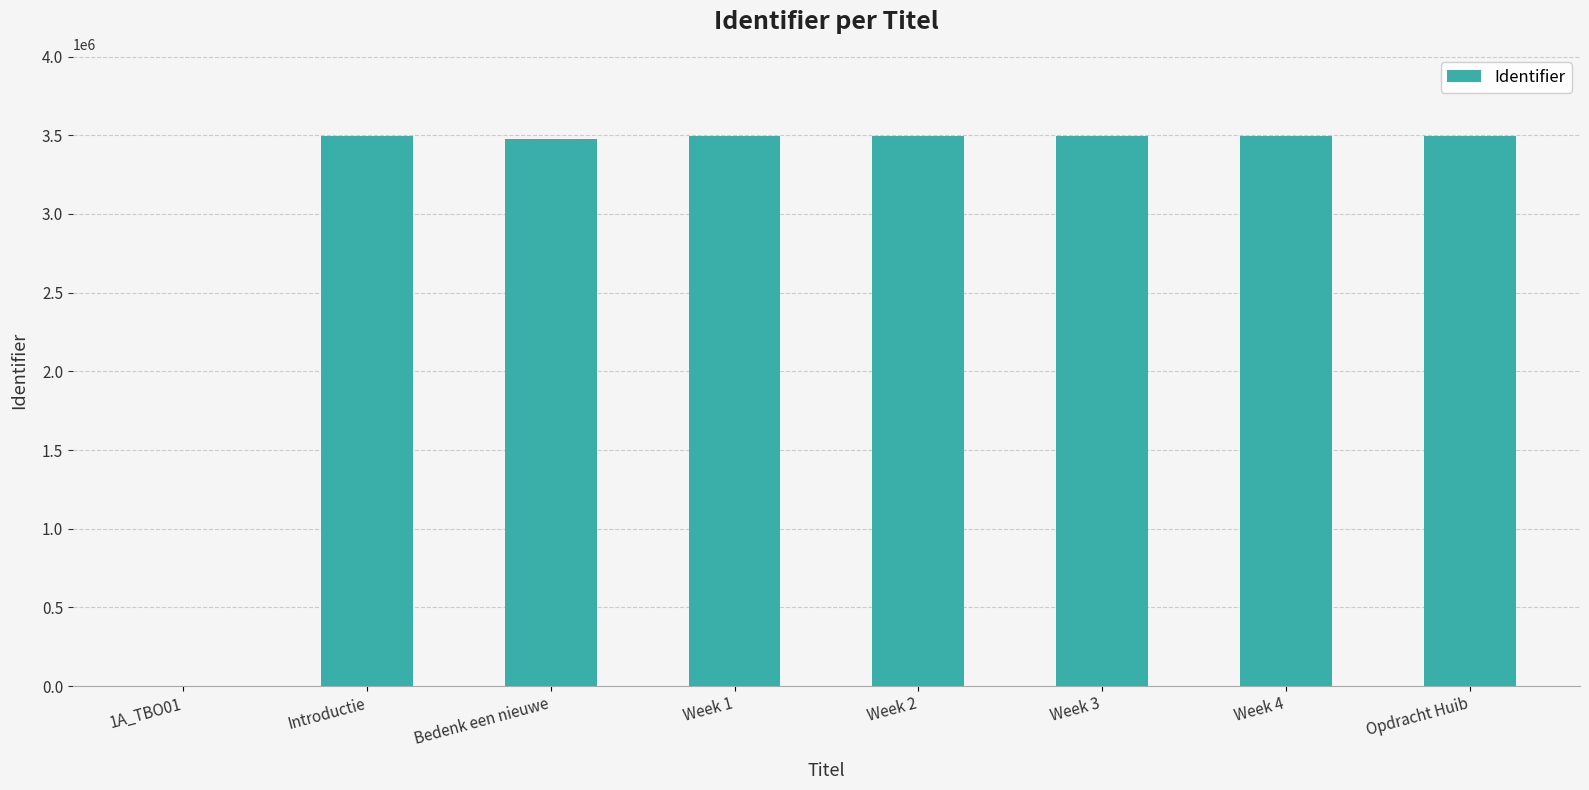

What is the sum of all values?

24431521